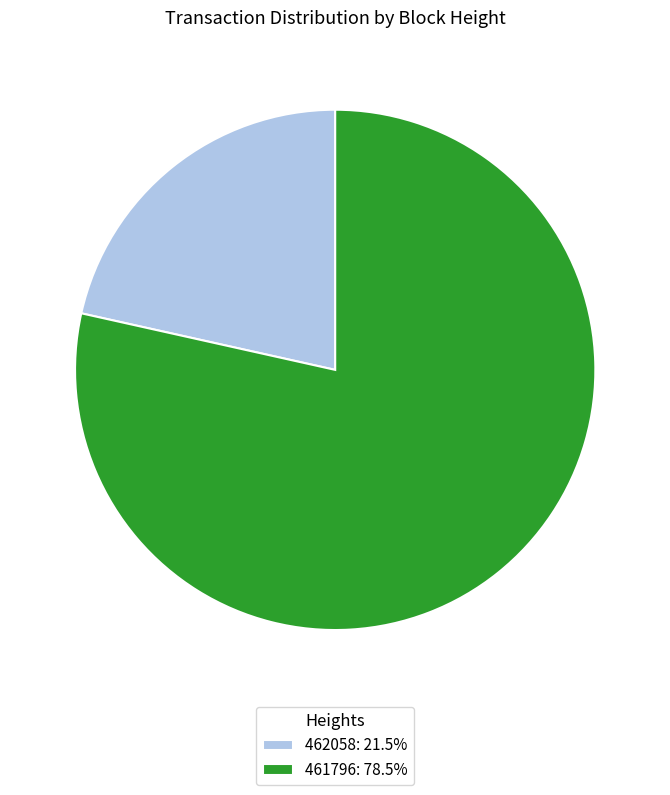

Which slice represents more than half of the pie?

461796